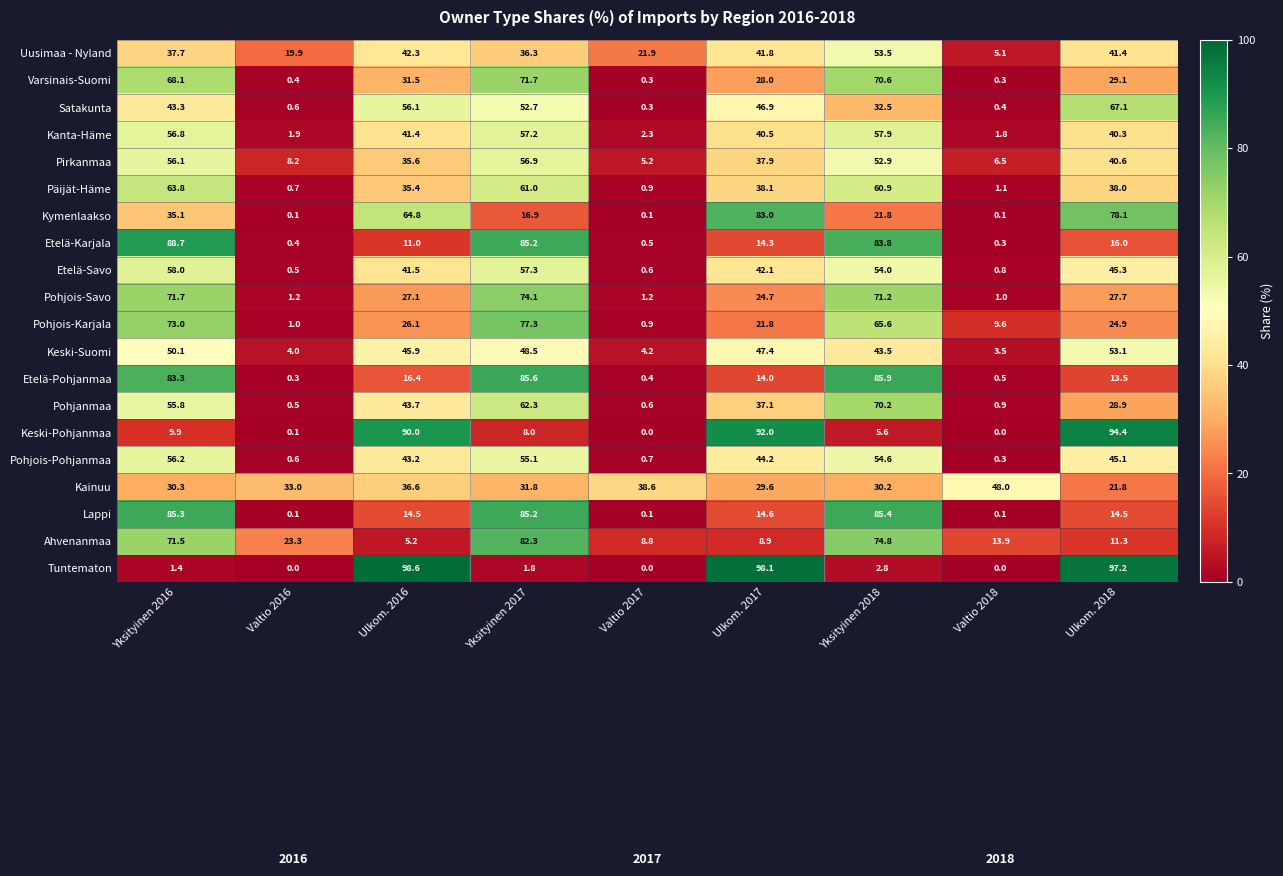

How many data points does each series have?

9